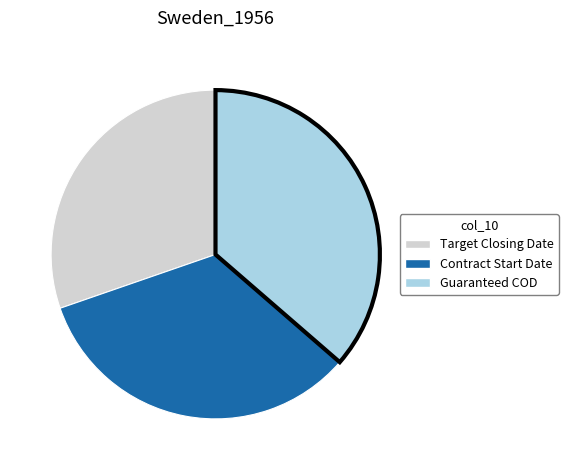

Does any single category account for the majority?

No